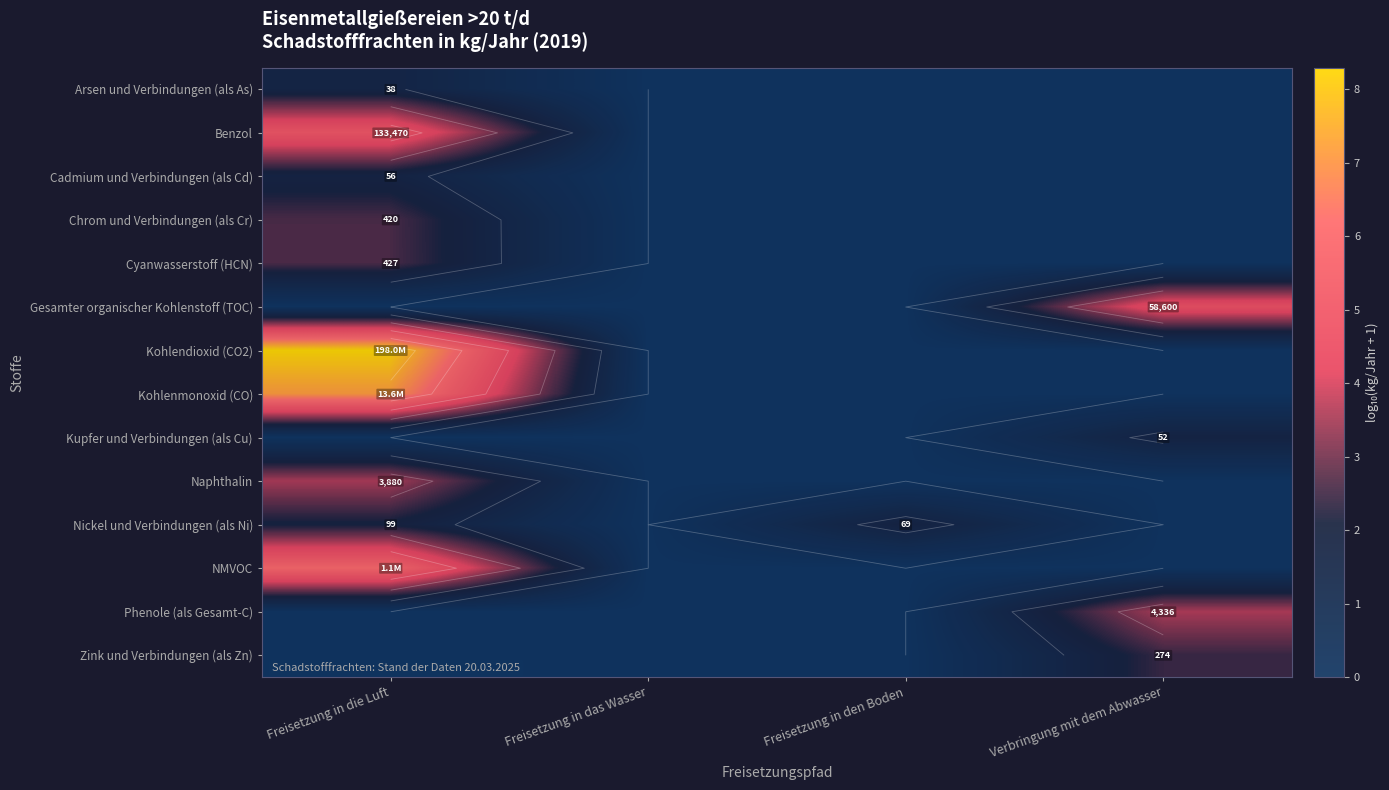

Which series has the largest total across all categories?

Kohlendioxid (CO2)